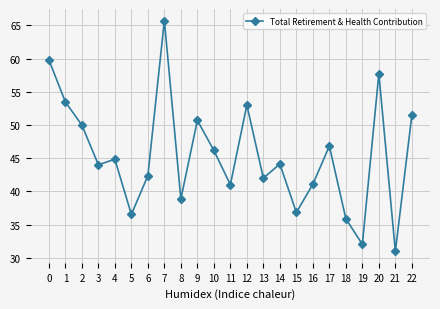

Which has a higher value, 7 or 5?

7